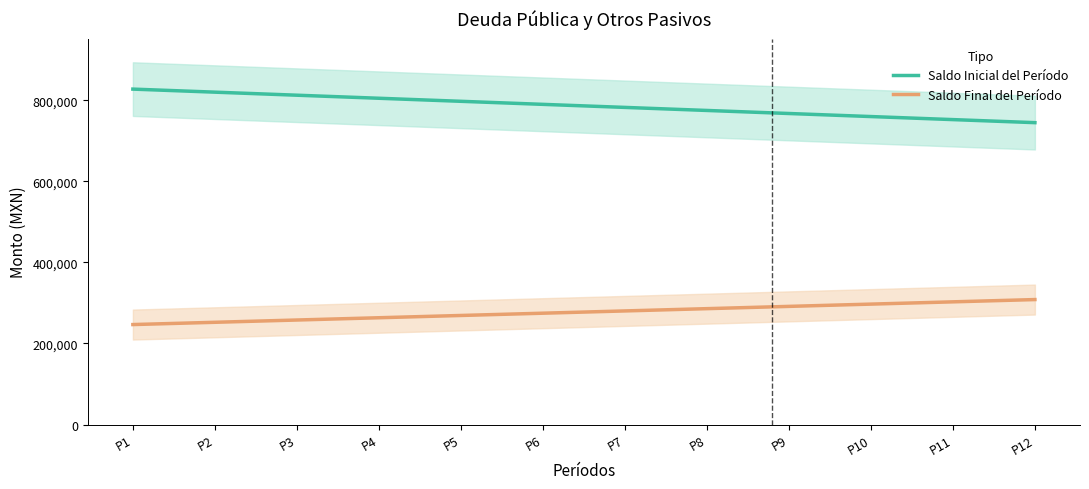

At which label does Saldo Inicial del Período first exceed 790108?

P1